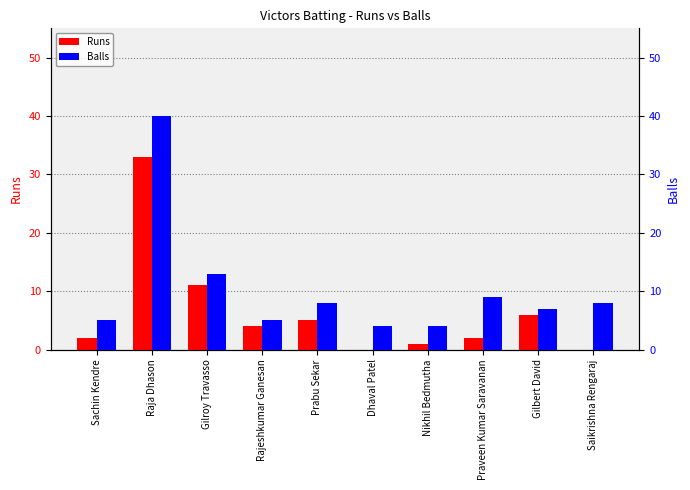

Rank the categories by Balls value from lowest to highest.

Dhaval Patel, Nikhil Bedmutha, Sachin Kendre, Rajeshkumar Ganesan, Gilbert David, Prabu Sekar, Saikrishna Rengaraj, Praveen Kumar Saravanan, Gilroy Travasso, Raja Dhason